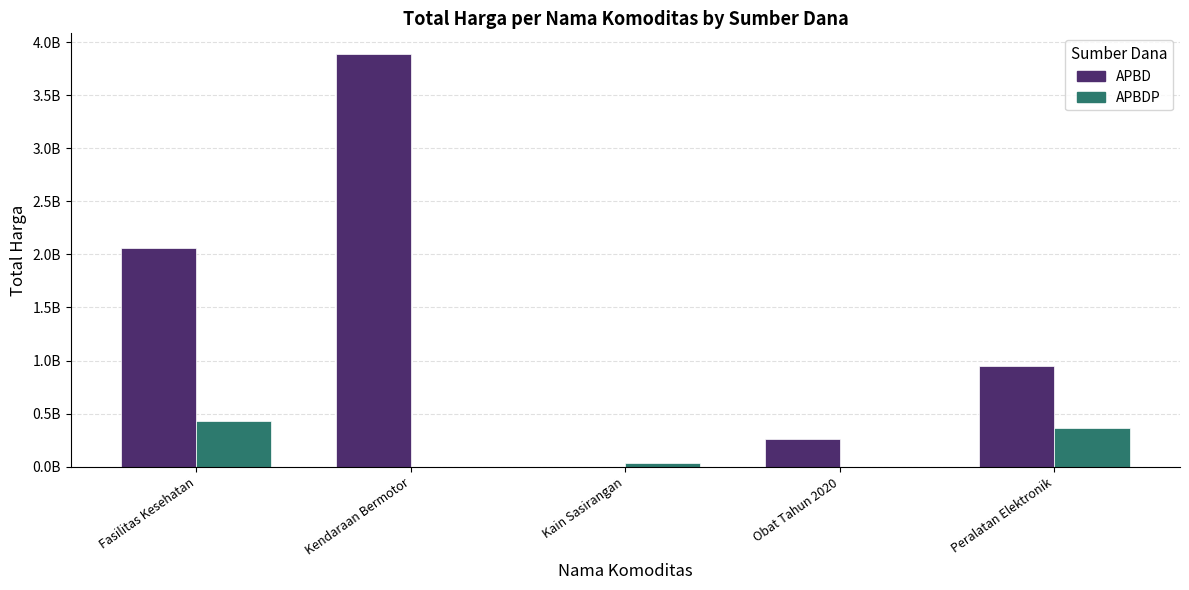

What is the difference between the highest and lowest values at Peralatan Elektronik?

586312200